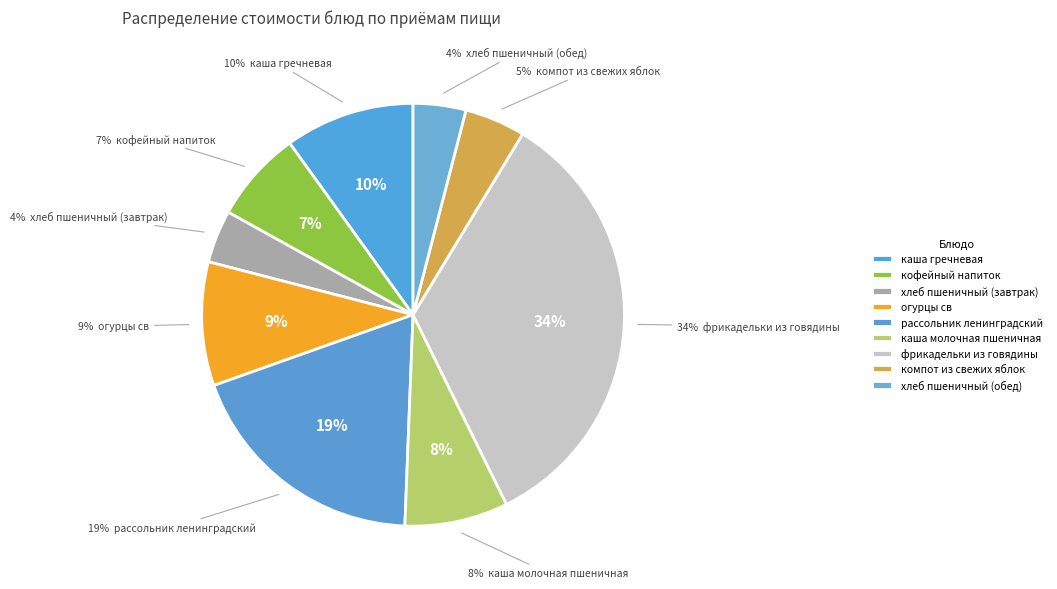

To the nearest percent, what portion does фрикадельки из говядины represent?

34%